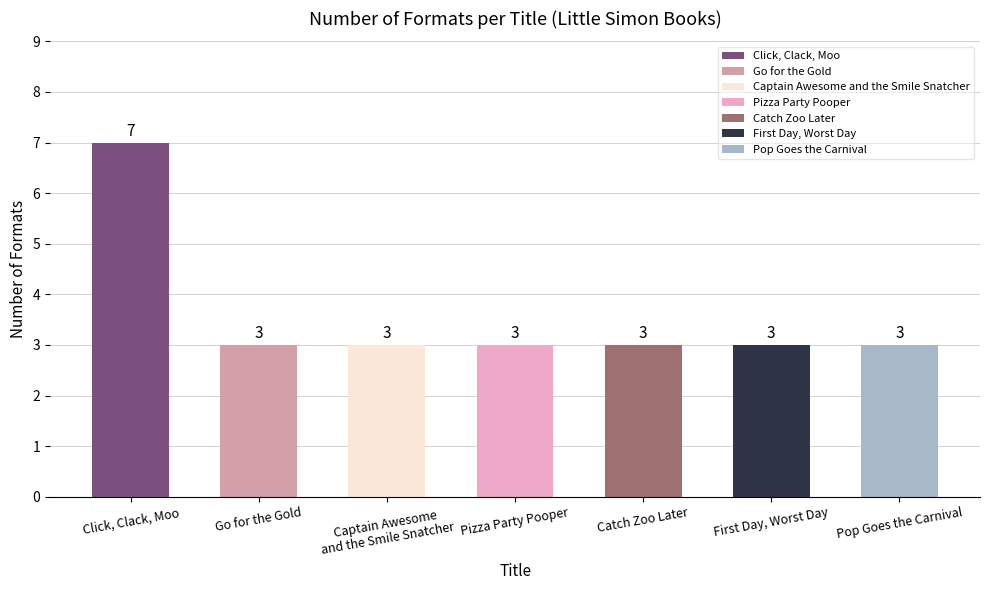

What position from the right is Pop Goes the Carnival?

1